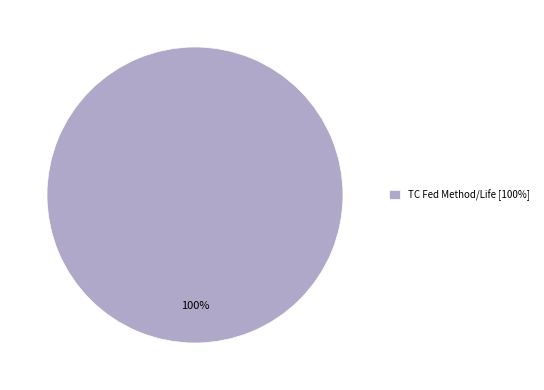

What is the majority slice?

TC Fed Method/Life [100%]